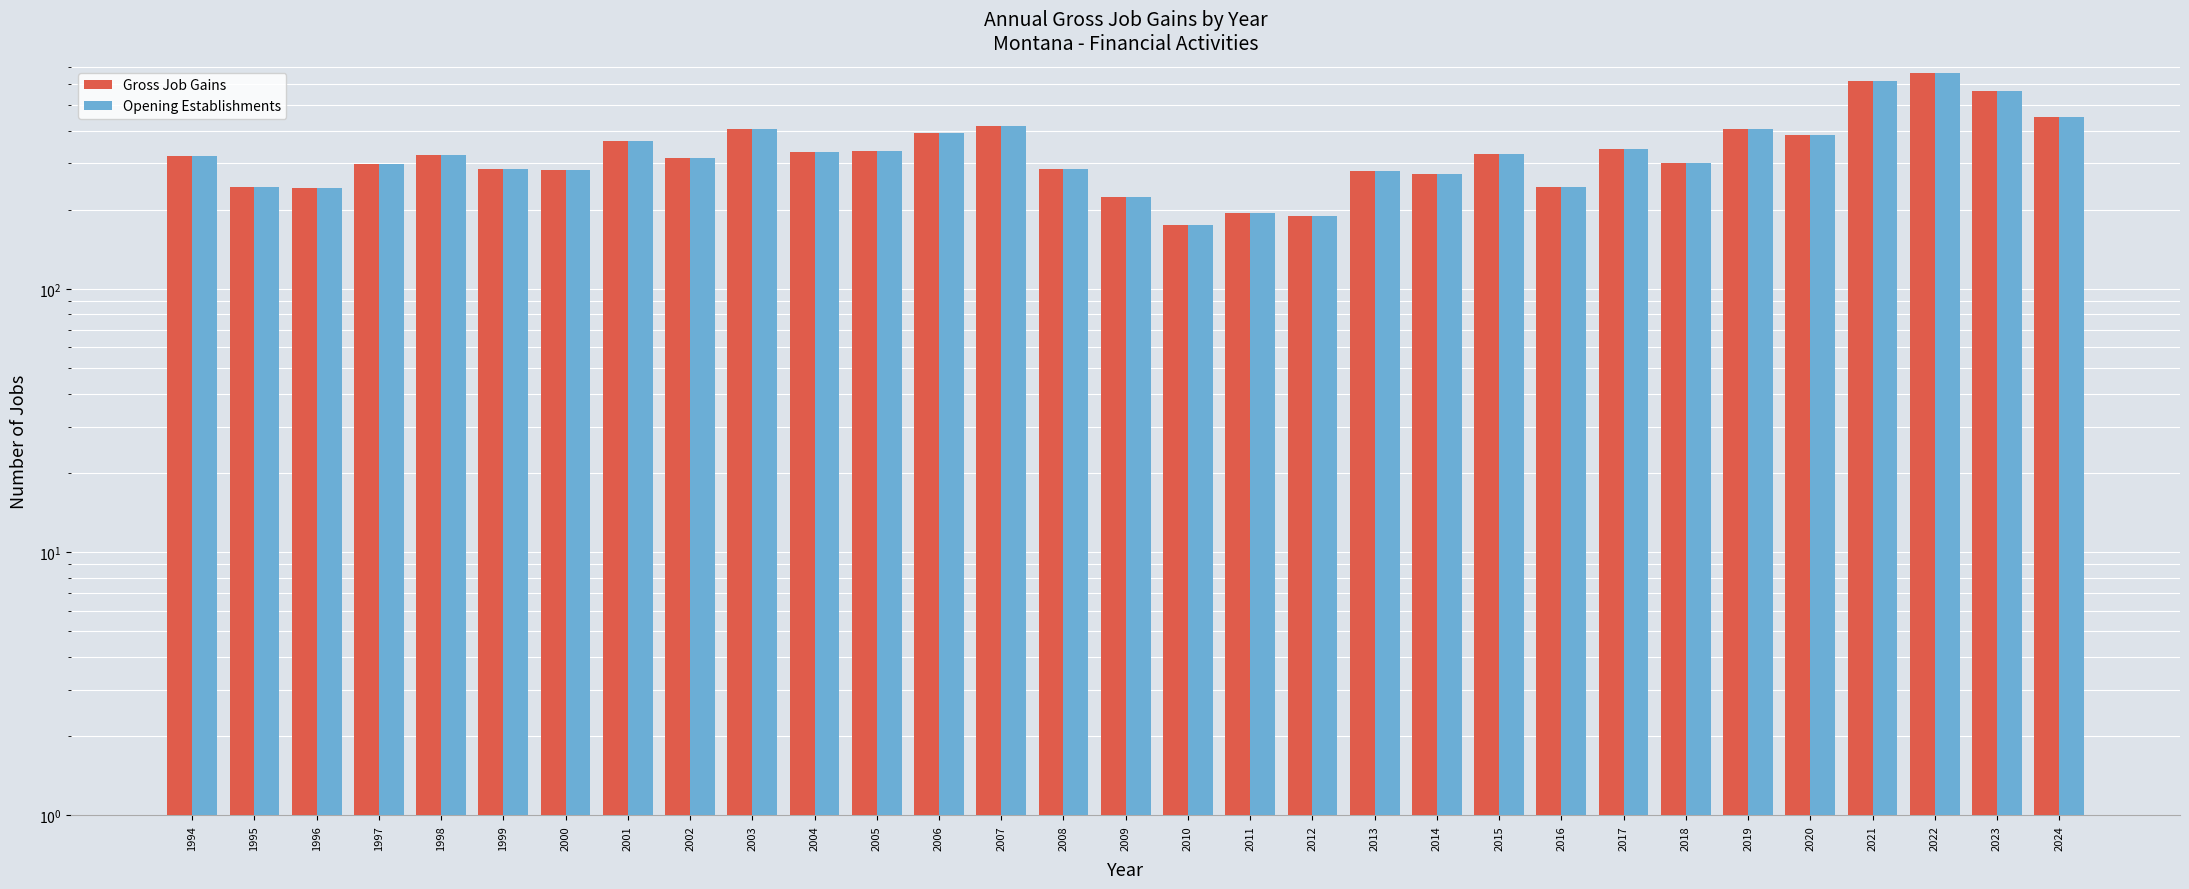

Where does the Opening Establishments series first go above 320?

1998